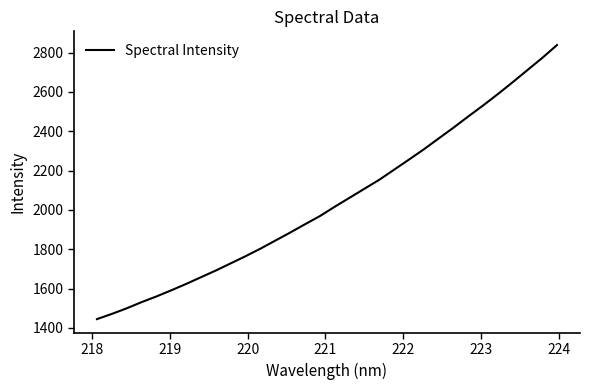

What is the sum of all values?

65429.0